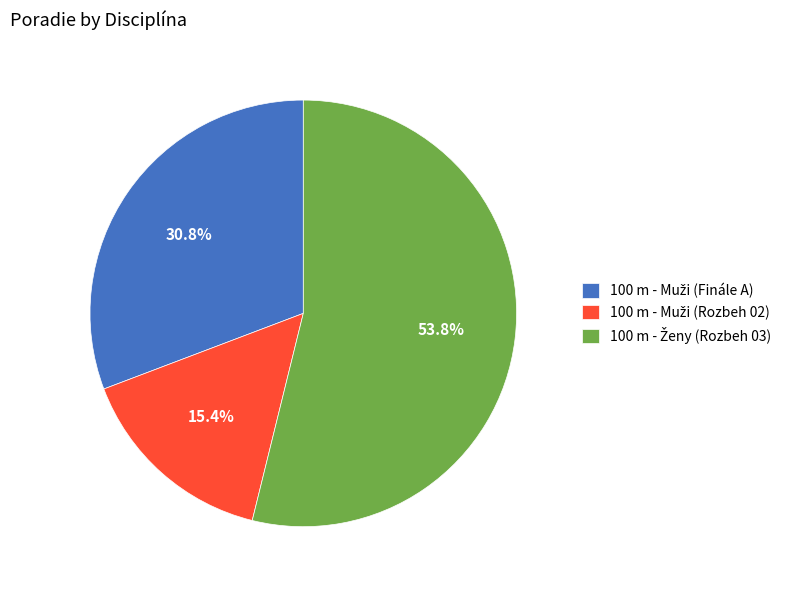

Is there a majority slice in this chart?

Yes